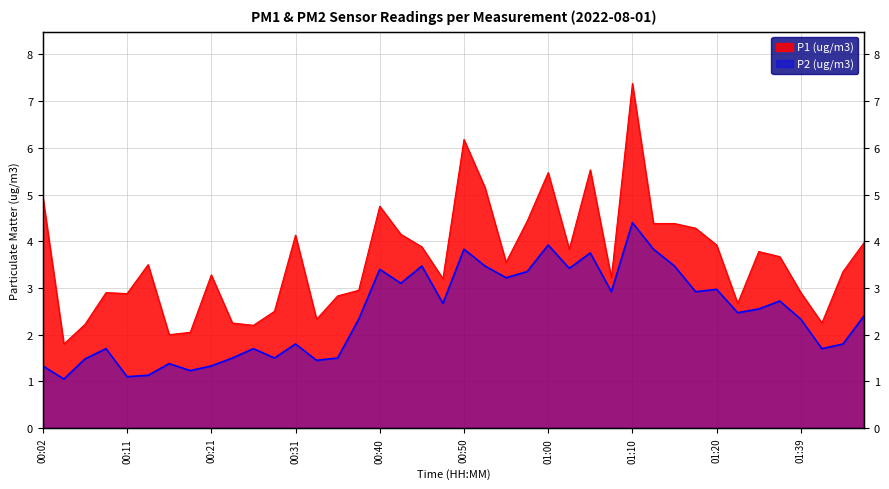

What is the difference between the maximum and second lowest values in the P1 (ug/m3) series?

5.4